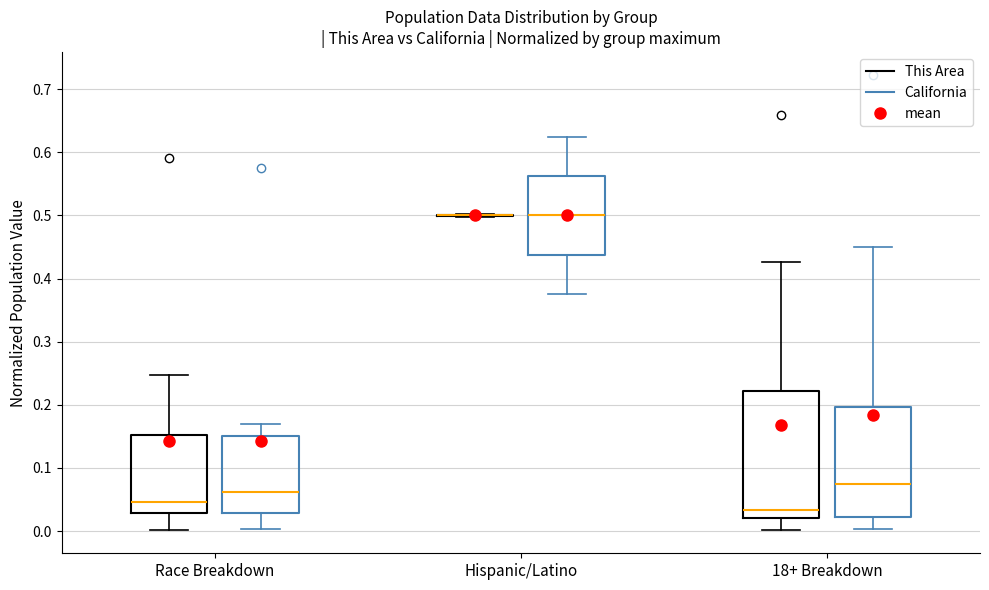

Where does the median line of the box for Race Breakdown (California) sit on the y-axis? The values are not printed on the chart, so give them approximately, as read against the axis.

0.06